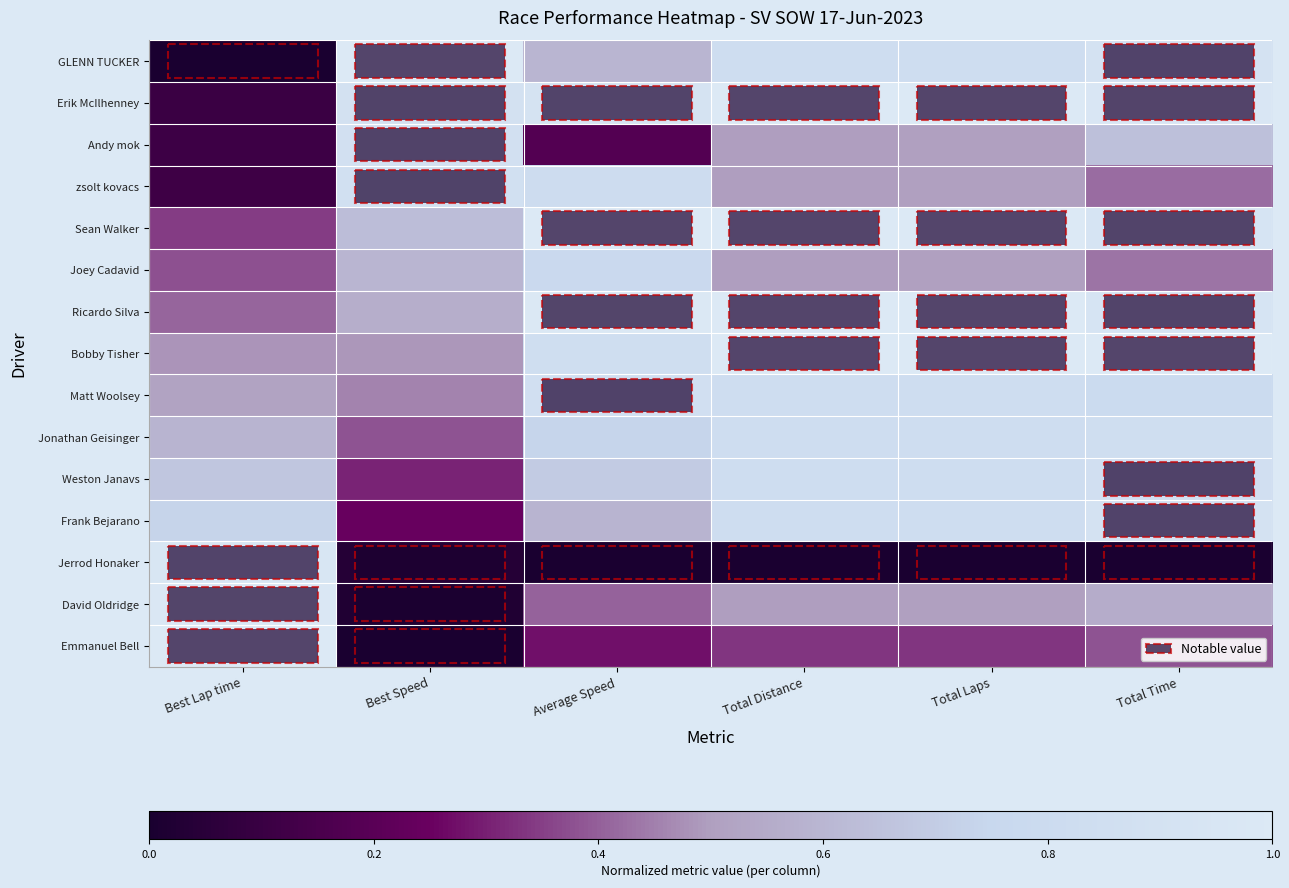

What is the difference between the highest and lowest values at Best Speed?

1.0